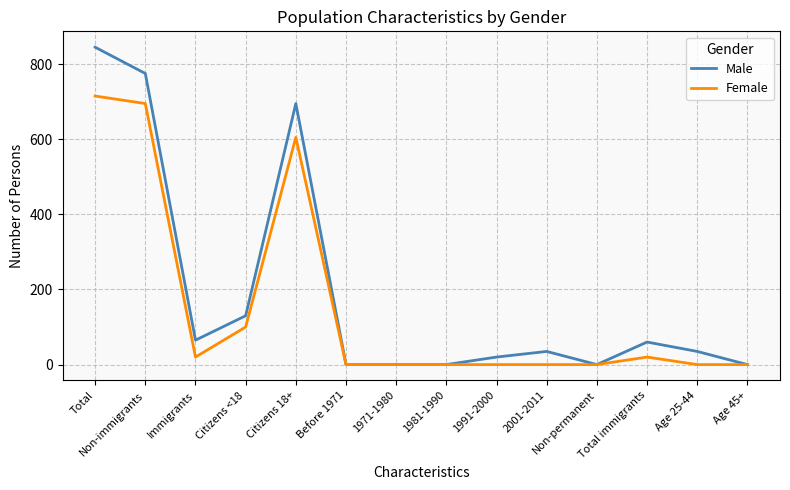

What is the maximum value shown in the chart?

845